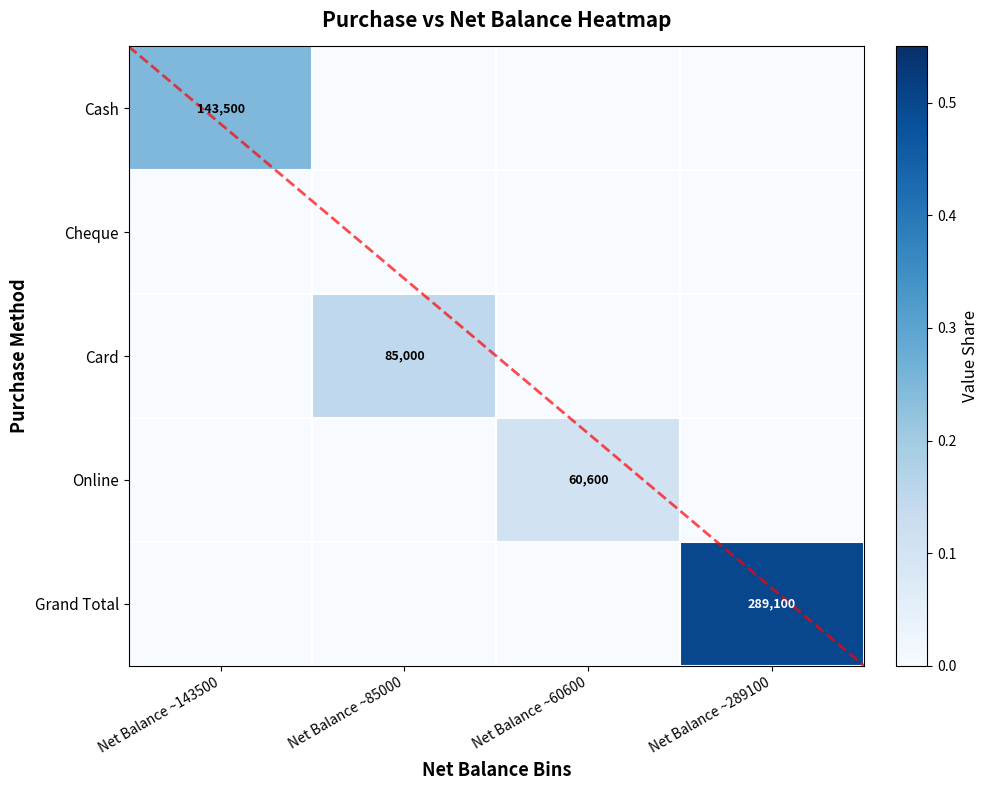

What is the sum of all Grand Total values?

0.5